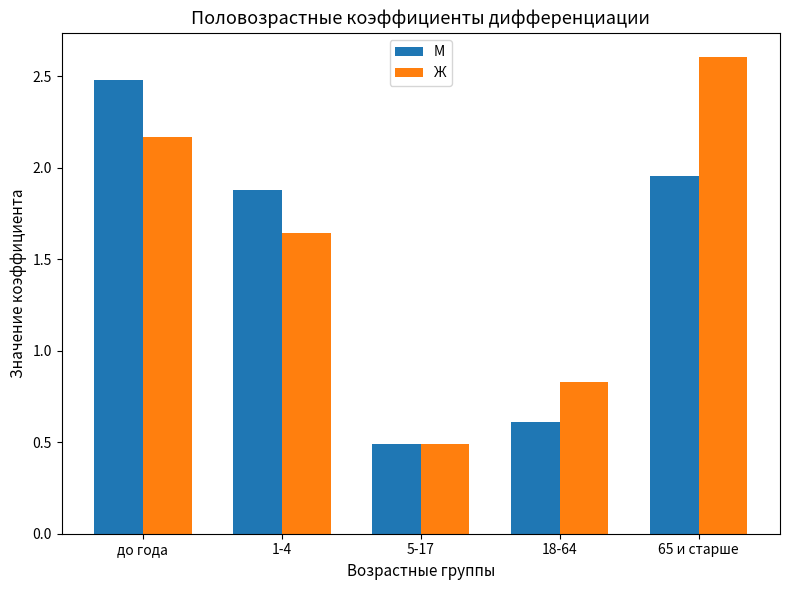

What is the average value of the М series?

1.5